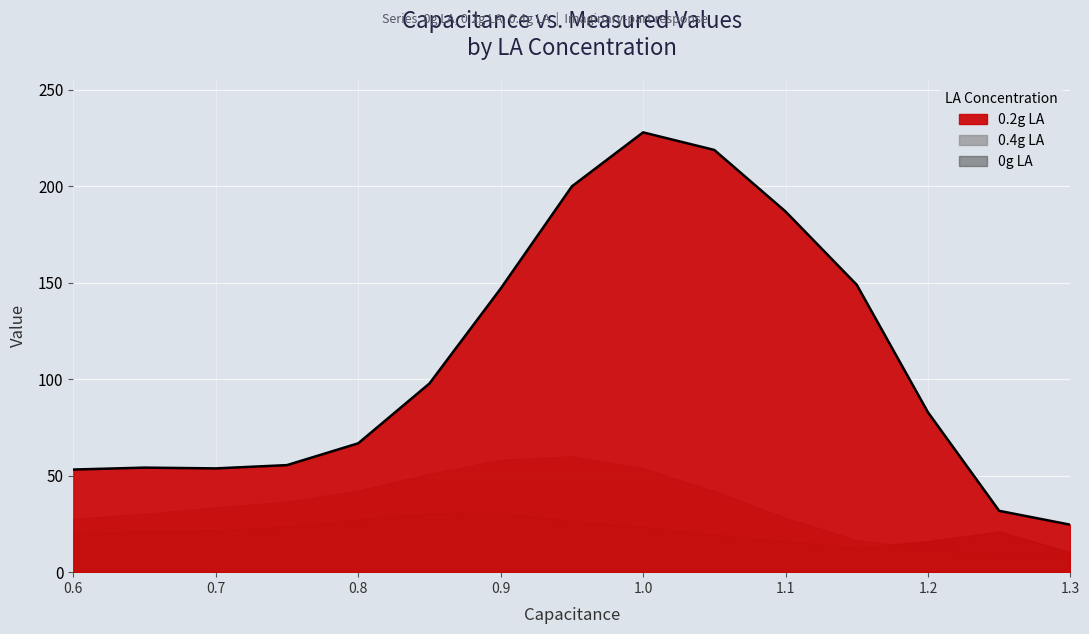

What is the change in value from 1.1 to 0.8?

-120.2